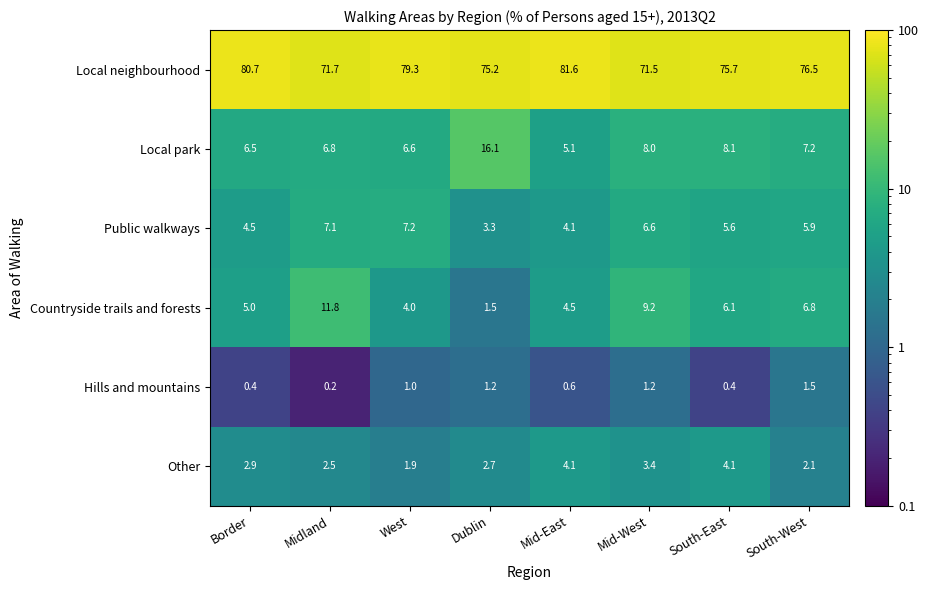

At how many categories does at least one series exceed 56?

8